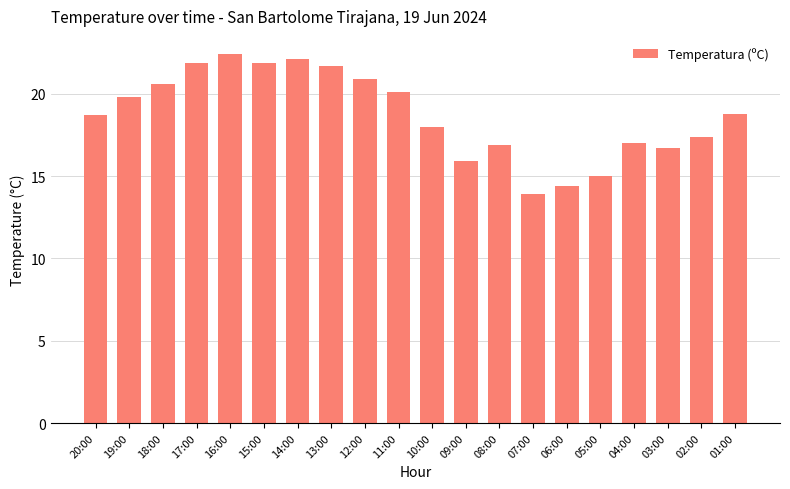

Reading left to right, list all the values displayed in this chart.

20:00=18.7	19:00=19.8	18:00=20.6	17:00=21.9	16:00=22.4	15:00=21.9	14:00=22.1	13:00=21.7	12:00=20.9	11:00=20.1	10:00=18.0	09:00=15.9	08:00=16.9	07:00=13.9	06:00=14.4	05:00=15.0	04:00=17.0	03:00=16.7	02:00=17.4	01:00=18.8